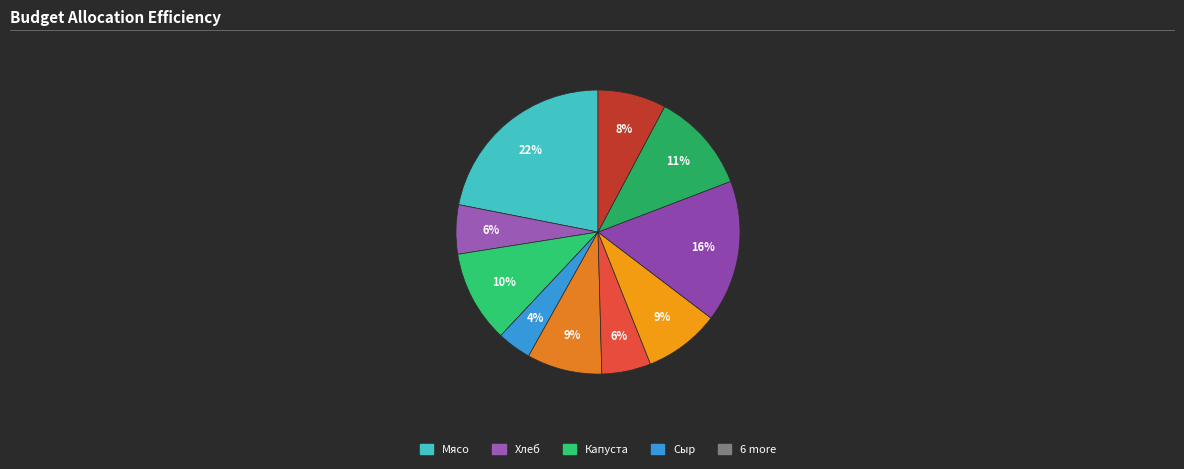

To the nearest percent, what is the difference between the largest and smallest slice percentages?

18%